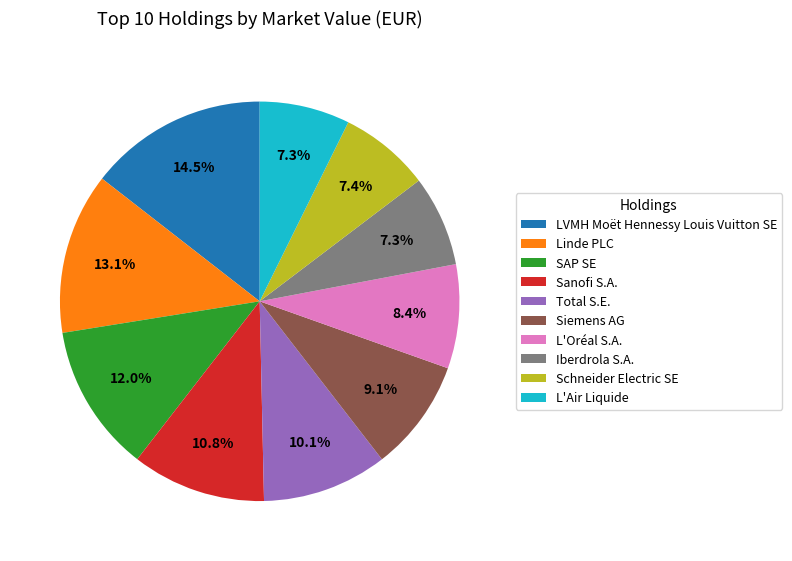

What percentage is the Linde PLC slice, to the nearest percent?

13%